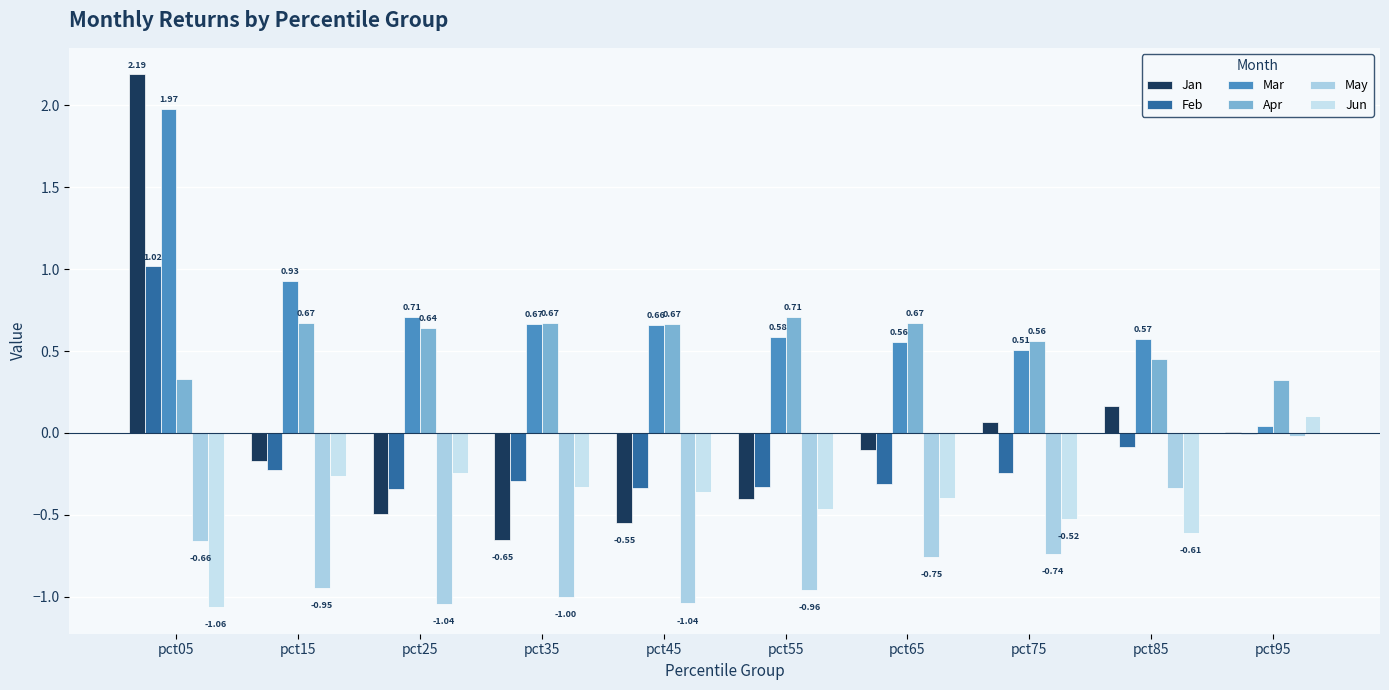

What is the spread (max minus min) of values at pct75?

1.3